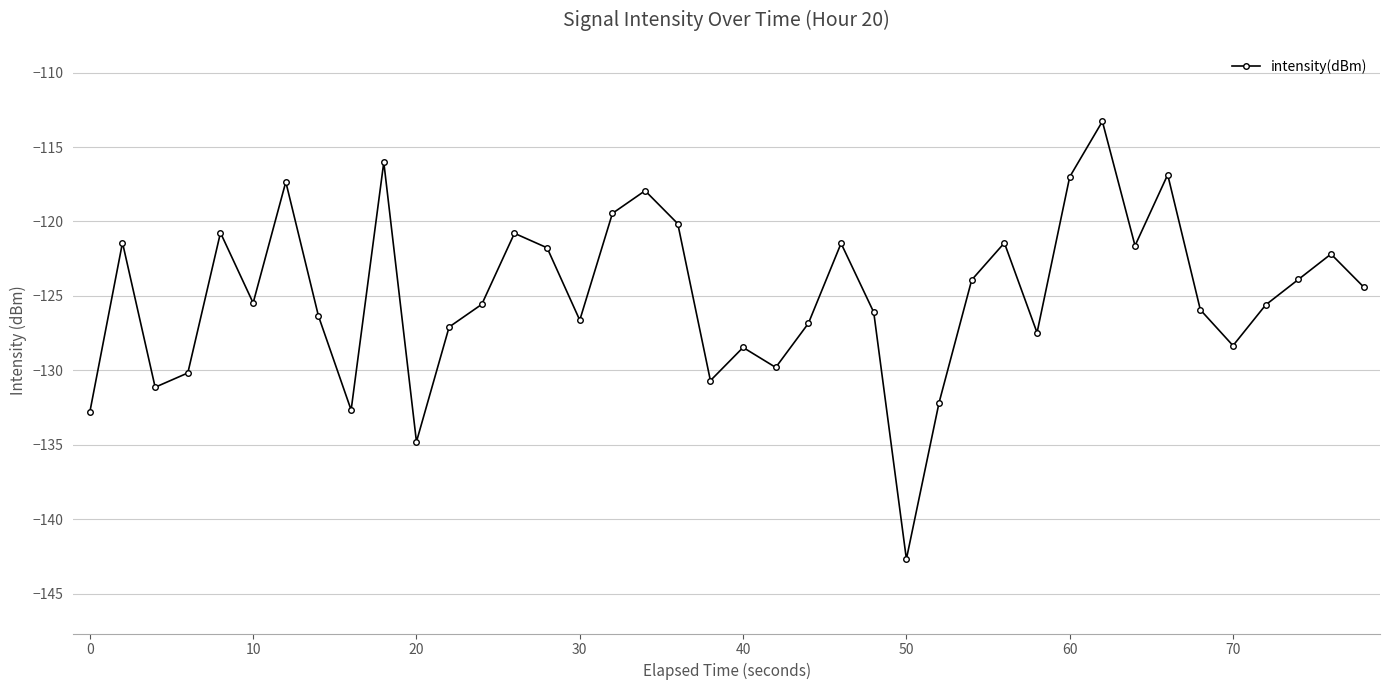

True or false: there are more than 1 points higher than both neighbors.

True